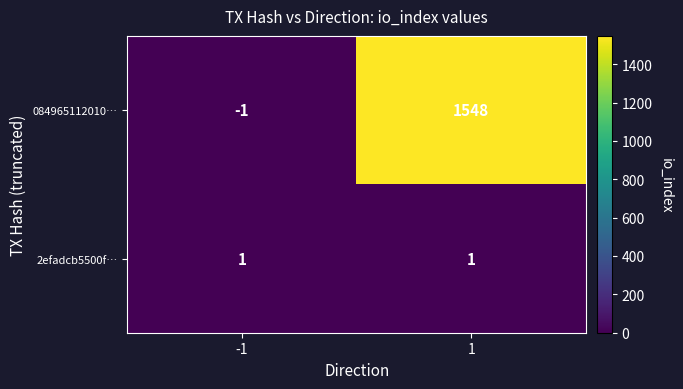

Which label corresponds to the smallest value in the chart?

-1